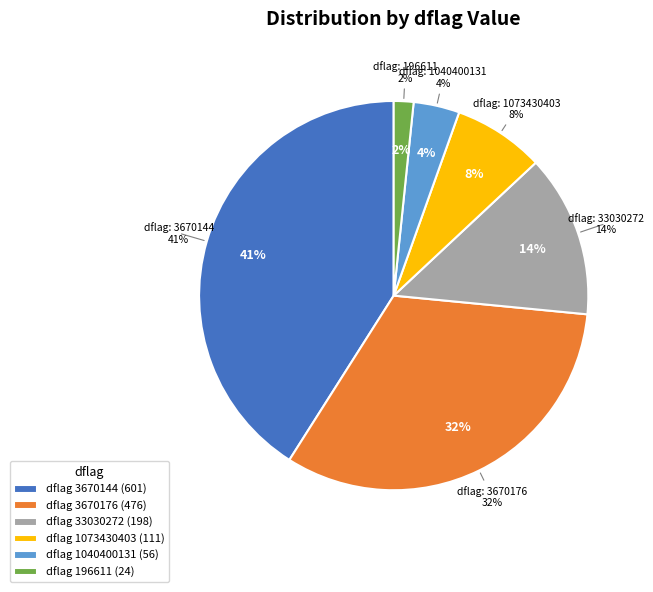

To the nearest percent, what is the difference between the 3670144 and 1073430403 slice percentages?

33%